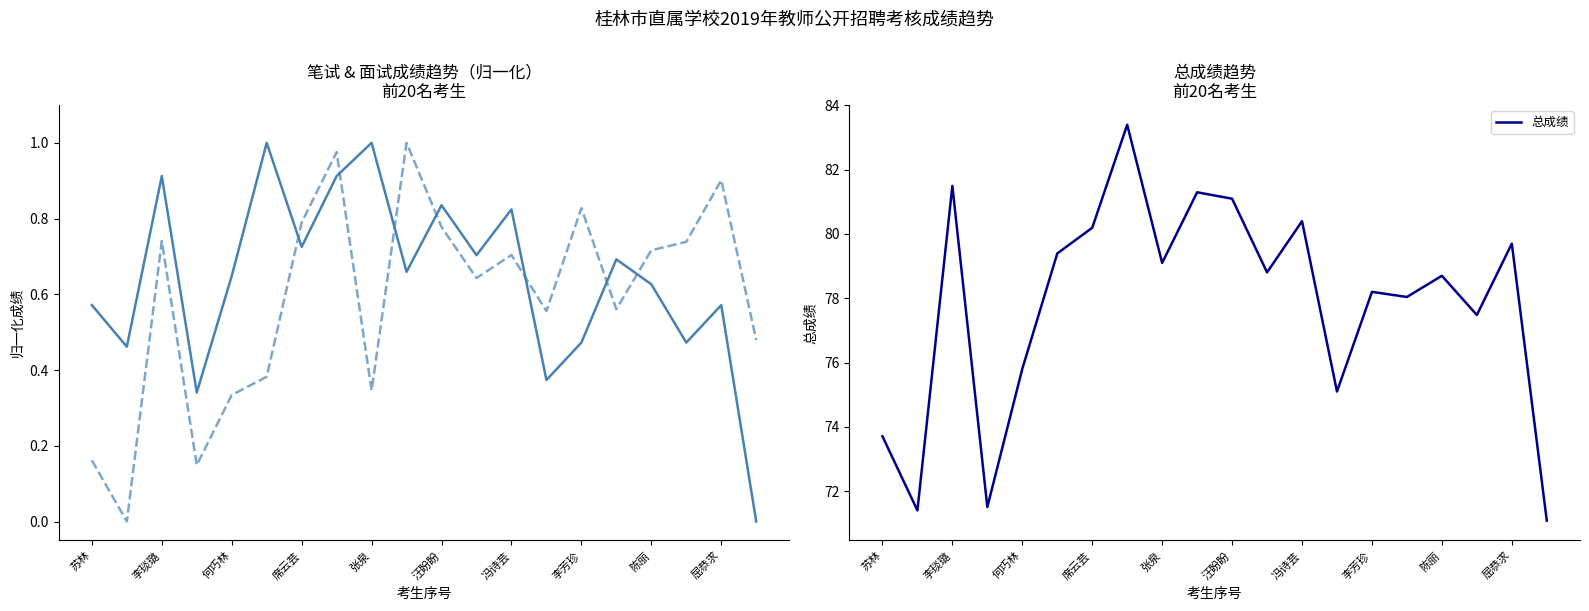

In 笔试成绩(归一化), how many points are higher than both neighbors (excluding endpoints)?

7